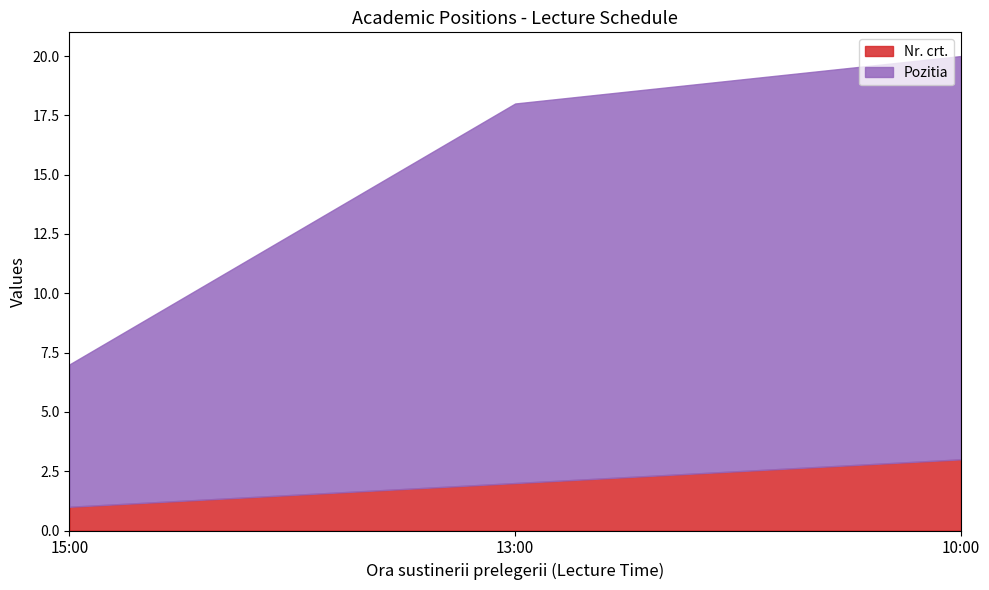

True or false: Nr. crt. has a value of 2 at 13:00.

True